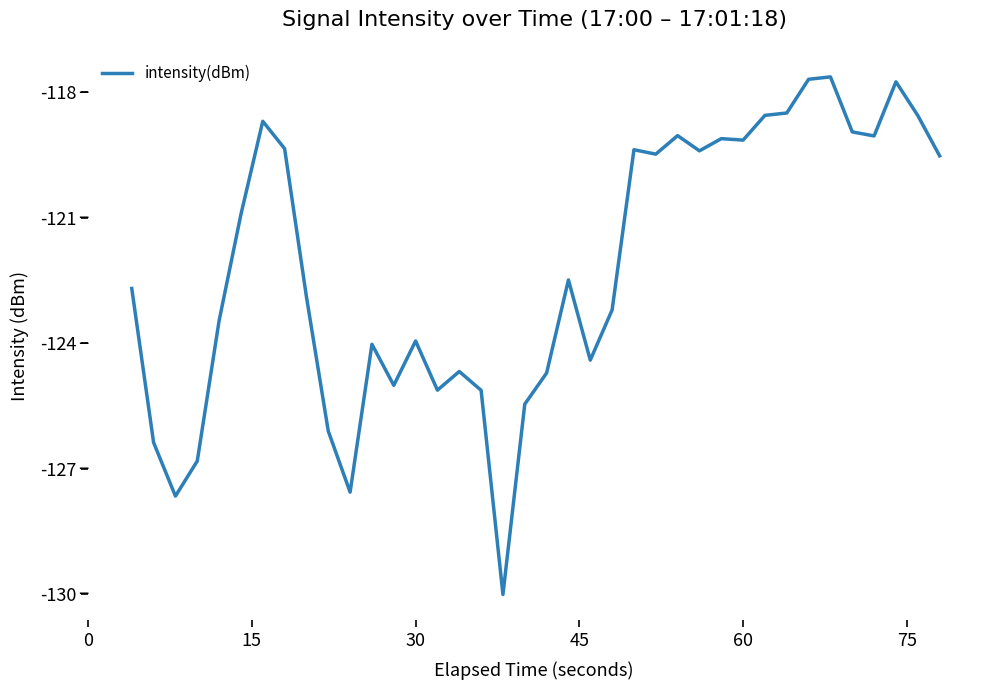

What is the difference between the second highest and minimum values?

12.3